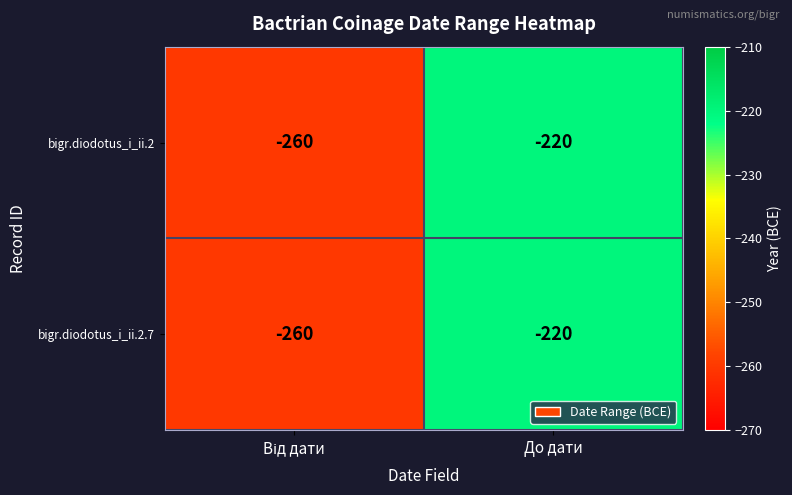

How many series are shown in this chart?

2